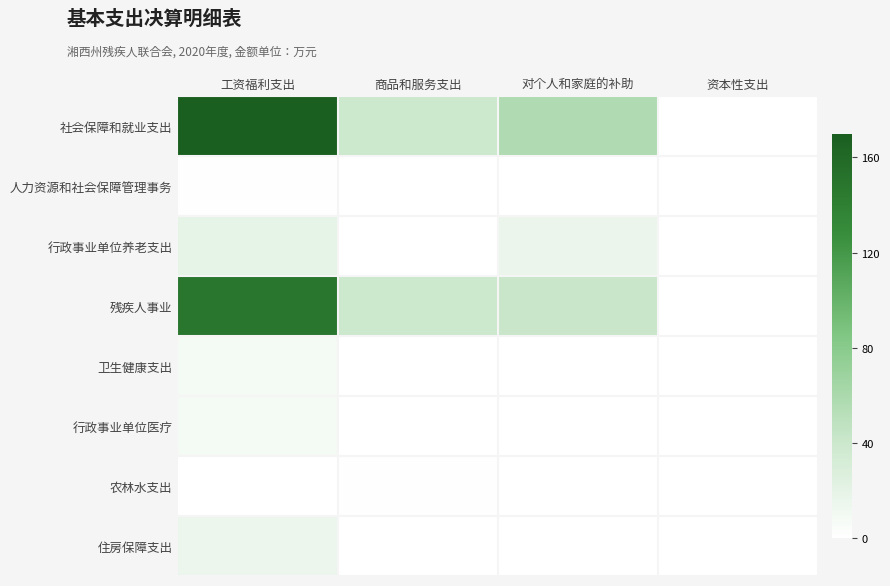

How many data points does each series have?

4